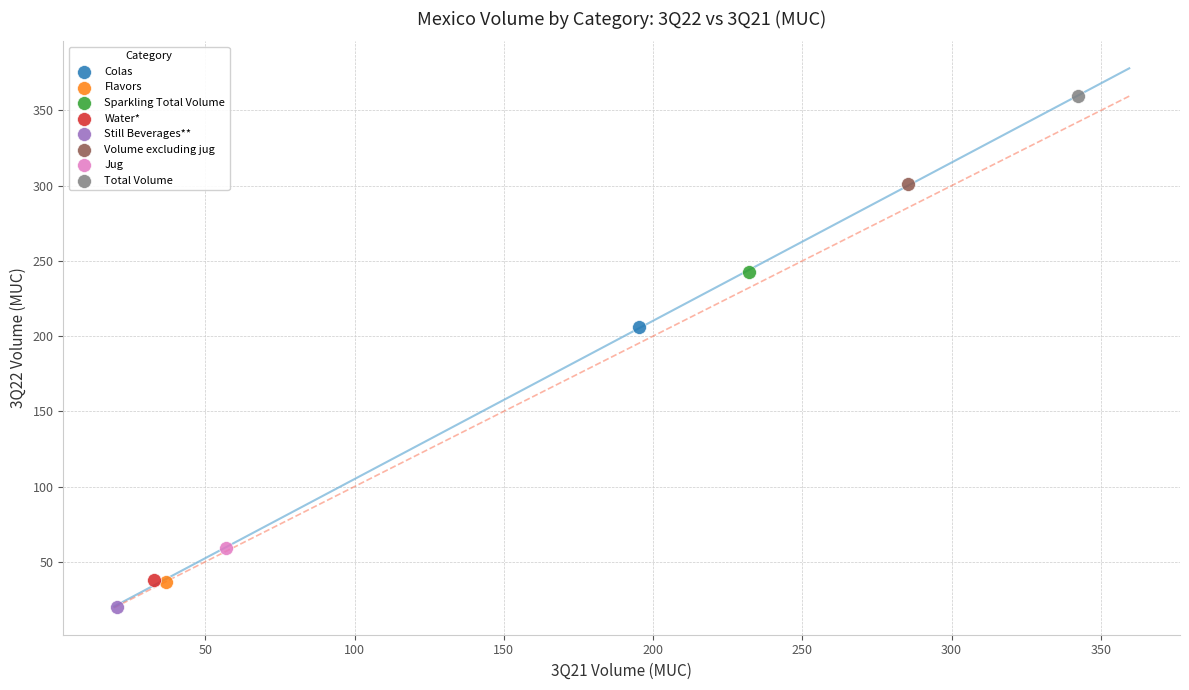

What are all the series names shown in the legend?

Colas, Flavors, Sparkling Total Volume, Water*, Still Beverages**, Volume excluding jug, Jug, Total Volume